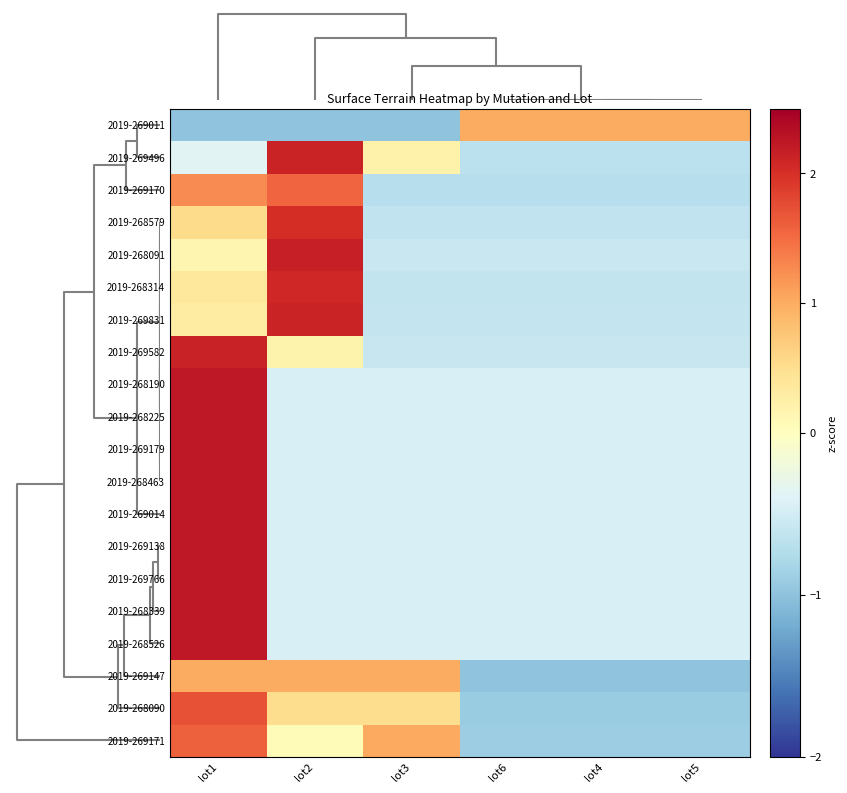

Reading right to left, list all the values displayed in this chart.

2019-269011: lot5=1.0	lot4=1.0	lot6=1.0	lot3=-1.0	lot2=-1.0	lot1=-1.0
2019-269496: lot5=-0.7	lot4=-0.7	lot6=-0.7	lot3=0.2	lot2=2.1	lot1=-0.4
2019-269170: lot5=-0.7	lot4=-0.7	lot6=-0.7	lot3=-0.7	lot2=1.6	lot1=1.3
2019-268579: lot5=-0.6	lot4=-0.6	lot6=-0.6	lot3=-0.6	lot2=2.0	lot1=0.5
2019-268091: lot5=-0.6	lot4=-0.6	lot6=-0.6	lot3=-0.6	lot2=2.2	lot1=0.1
2019-268314: lot5=-0.6	lot4=-0.6	lot6=-0.6	lot3=-0.6	lot2=2.1	lot1=0.4
2019-269831: lot5=-0.6	lot4=-0.6	lot6=-0.6	lot3=-0.6	lot2=2.1	lot1=0.3
2019-269582: lot5=-0.6	lot4=-0.6	lot6=-0.6	lot3=-0.6	lot2=0.2	lot1=2.1
2019-268190: lot5=-0.4	lot4=-0.4	lot6=-0.4	lot3=-0.4	lot2=-0.4	lot1=2.2
2019-268225: lot5=-0.4	lot4=-0.4	lot6=-0.4	lot3=-0.4	lot2=-0.4	lot1=2.2
2019-269179: lot5=-0.4	lot4=-0.4	lot6=-0.4	lot3=-0.4	lot2=-0.4	lot1=2.2
2019-268463: lot5=-0.4	lot4=-0.4	lot6=-0.4	lot3=-0.4	lot2=-0.4	lot1=2.2
2019-269014: lot5=-0.4	lot4=-0.4	lot6=-0.4	lot3=-0.4	lot2=-0.4	lot1=2.2
2019-269138: lot5=-0.4	lot4=-0.4	lot6=-0.4	lot3=-0.4	lot2=-0.4	lot1=2.2
2019-269766: lot5=-0.4	lot4=-0.4	lot6=-0.4	lot3=-0.4	lot2=-0.4	lot1=2.2
2019-268339: lot5=-0.4	lot4=-0.4	lot6=-0.4	lot3=-0.4	lot2=-0.4	lot1=2.2
2019-268526: lot5=-0.4	lot4=-0.4	lot6=-0.4	lot3=-0.4	lot2=-0.4	lot1=2.2
2019-269147: lot5=-1.0	lot4=-1.0	lot6=-1.0	lot3=1.0	lot2=1.0	lot1=1.0
2019-268090: lot5=-0.9	lot4=-0.9	lot6=-0.9	lot3=0.5	lot2=0.5	lot1=1.7
2019-269171: lot5=-0.9	lot4=-0.9	lot6=-0.9	lot3=1.0	lot2=0.1	lot1=1.6